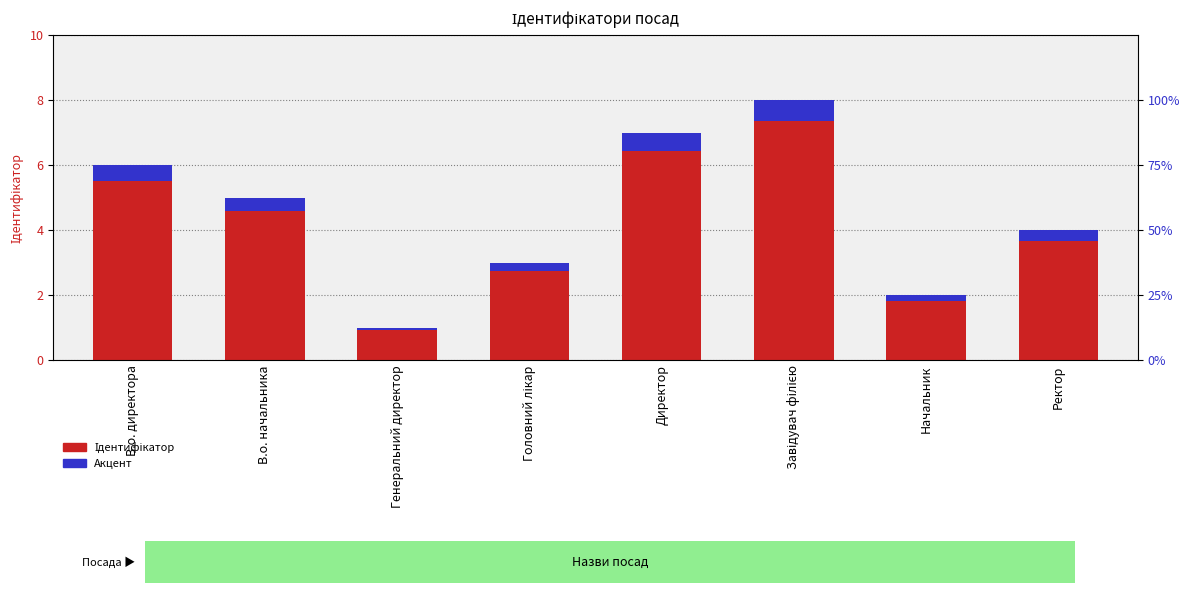

Which series has the largest range (max minus min)?

Ідентифікатор